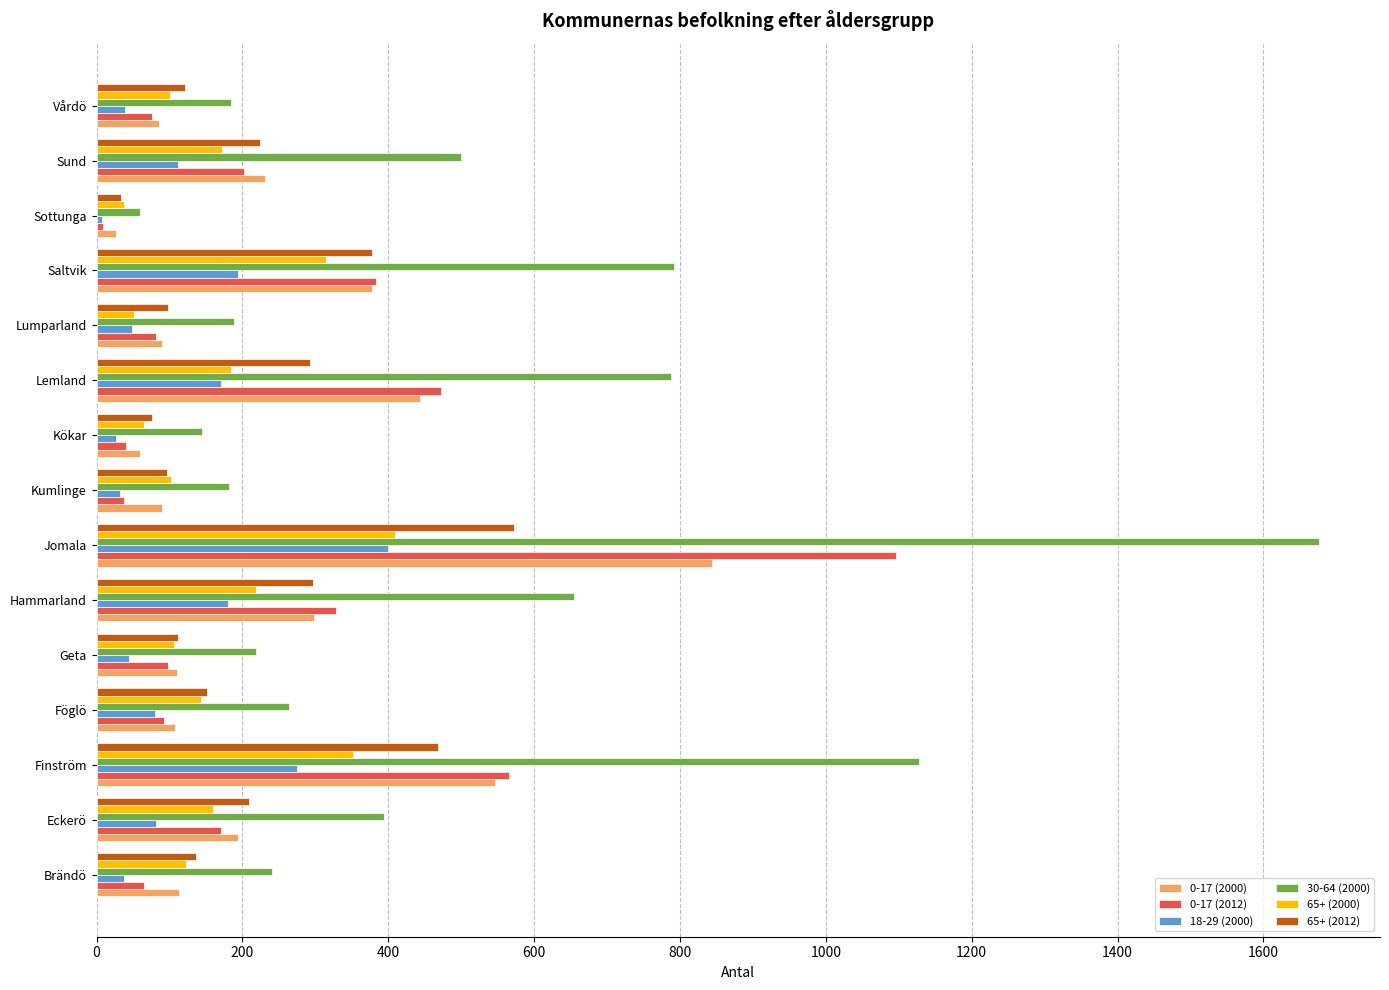

What is the difference between the maximum and second lowest values in the 18-29 (2000) series?

373